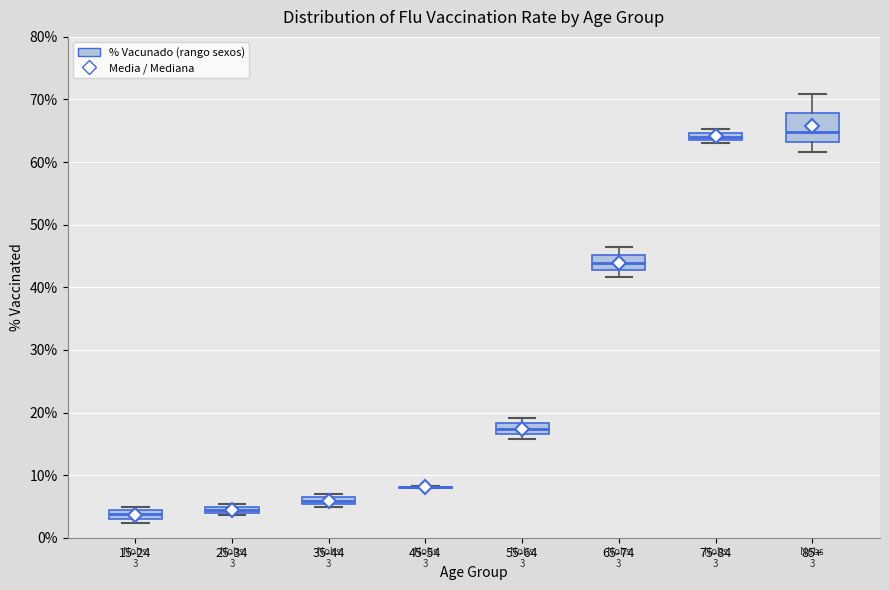

Which box is the tallest, from its lower edge to its upper edge?

85+